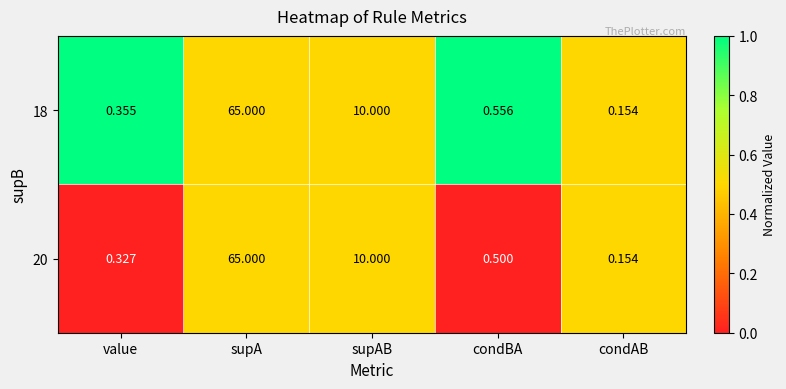

At which category does the chart reach its peak across all series?

supA